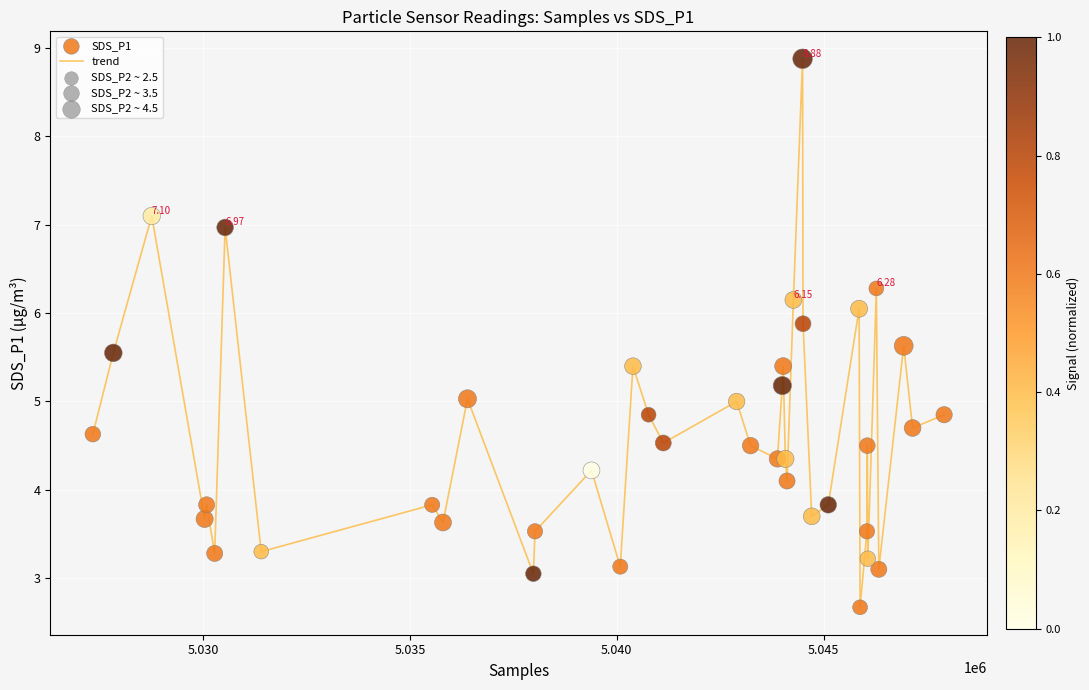

What is the difference between the maximum and minimum values?

6.2